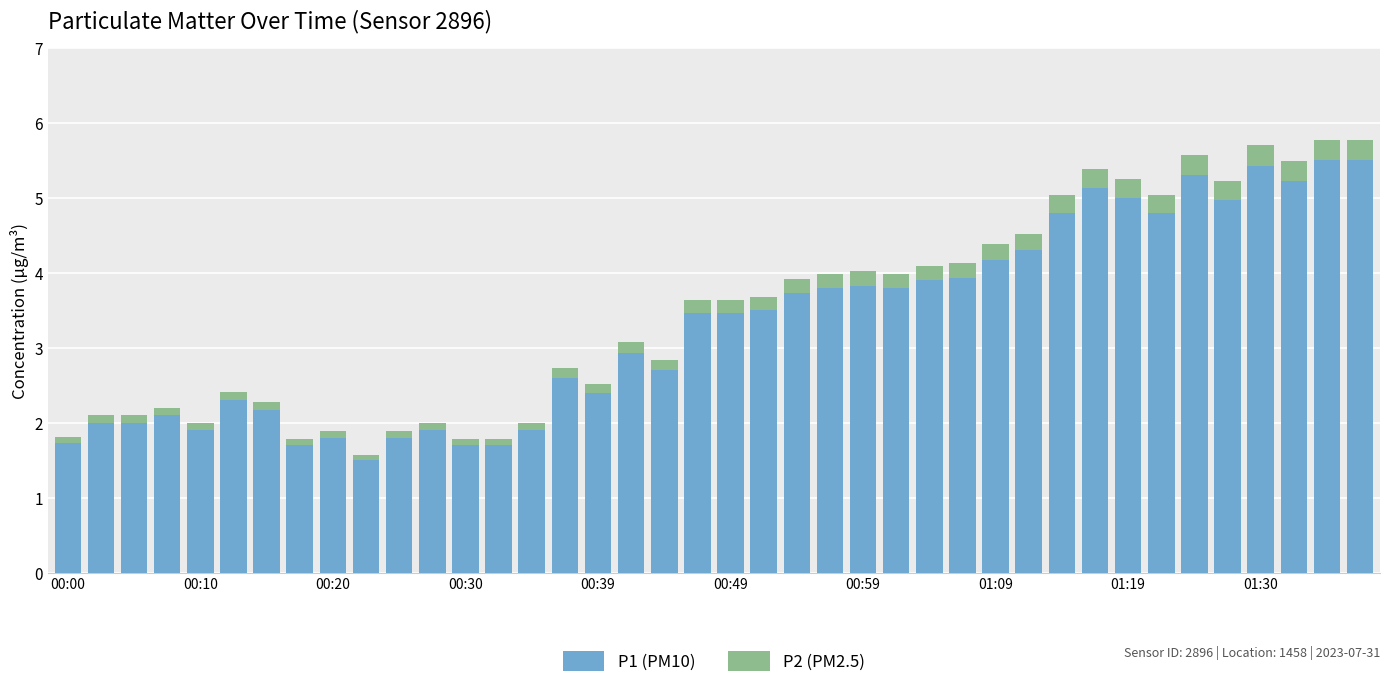

The value of P1 at 11 is 3.4. True or false?

False